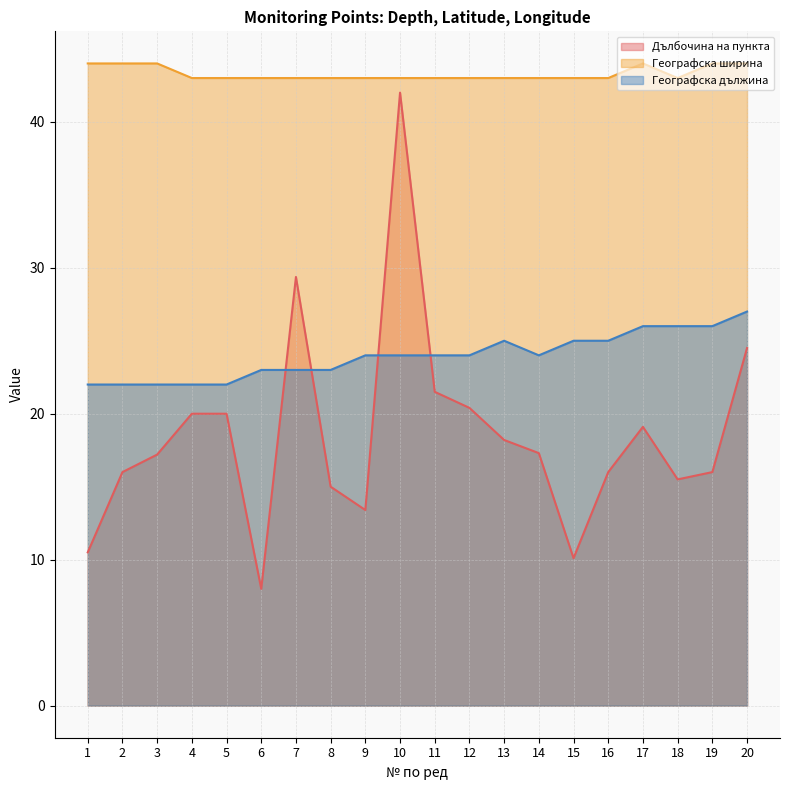

Where is Географска дължина nearest to the value 24?

9